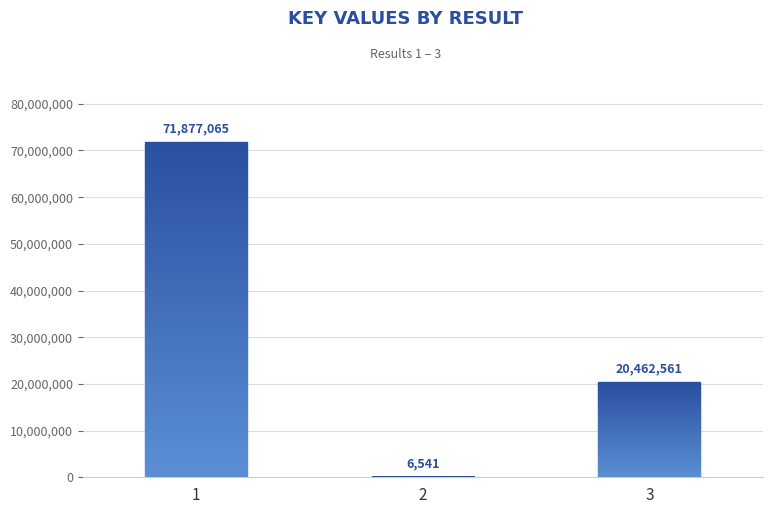

Reading right to left, extract all data points from this chart.

20462561	6541	71877065